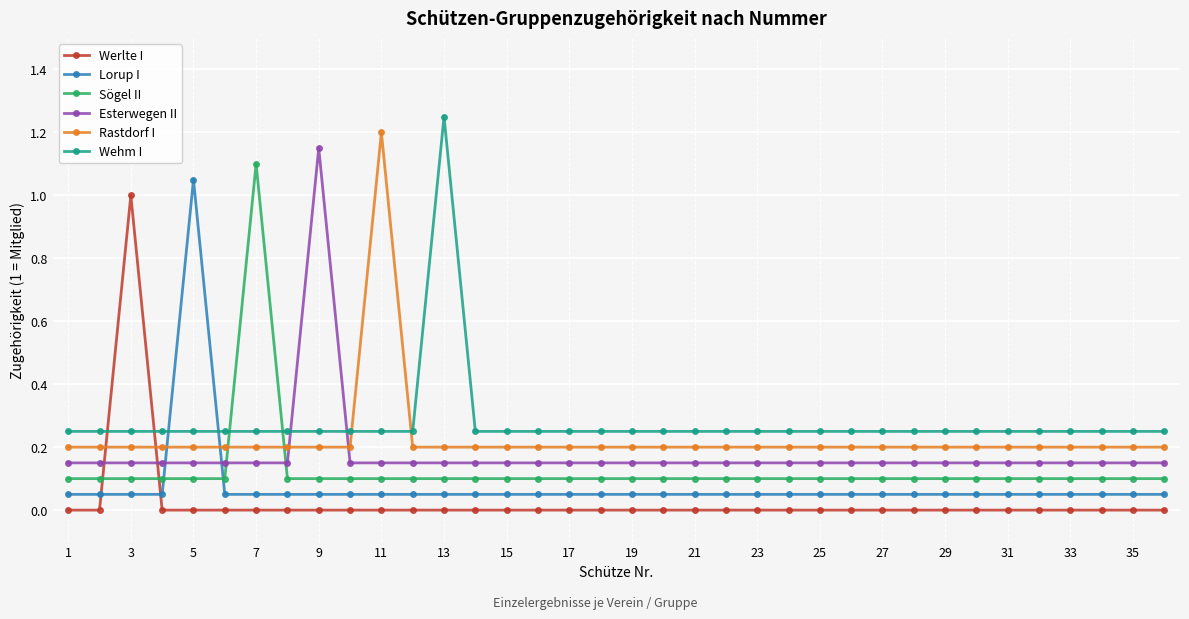

List the series in order of their overall mean, lowest first.

Werlte I, Lorup I, Sögel II, Esterwegen II, Rastdorf I, Wehm I